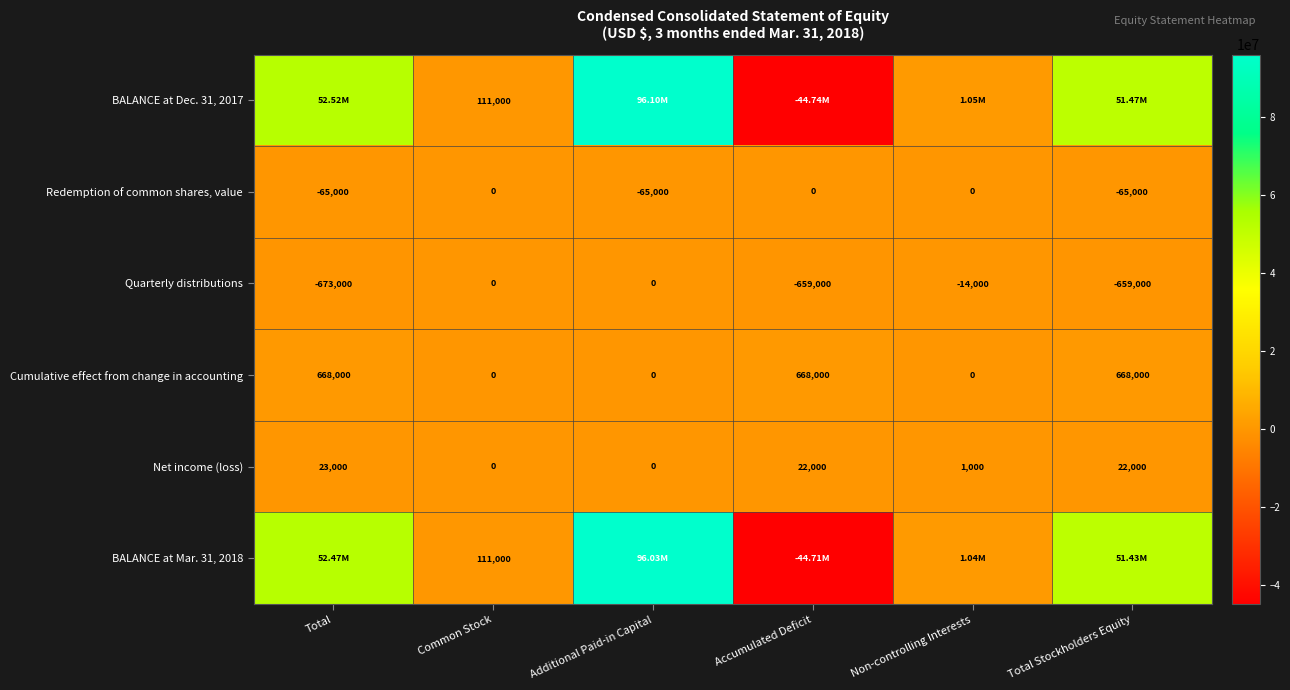

What is the total value across all series at Non-controlling Interests?

2076000